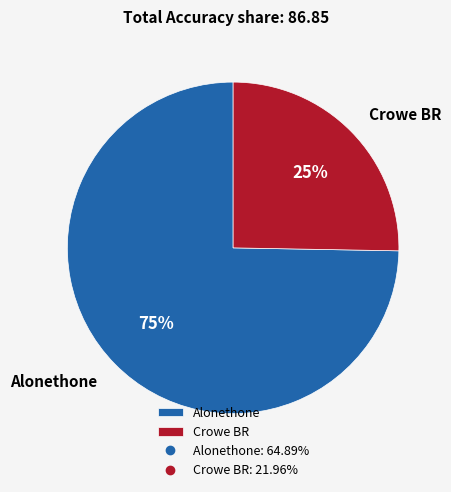

What percentage is the Alonethone slice, to the nearest percent?

75%